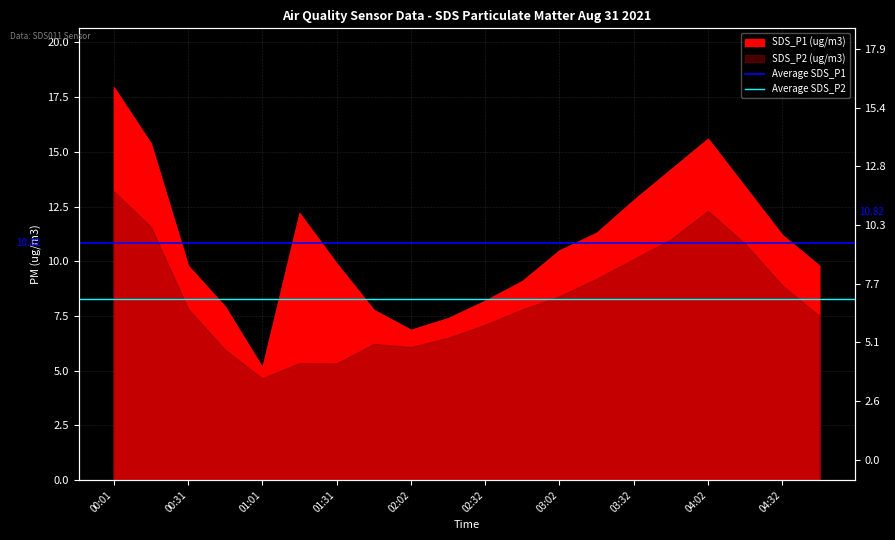

How many lines are shown in the chart?

2